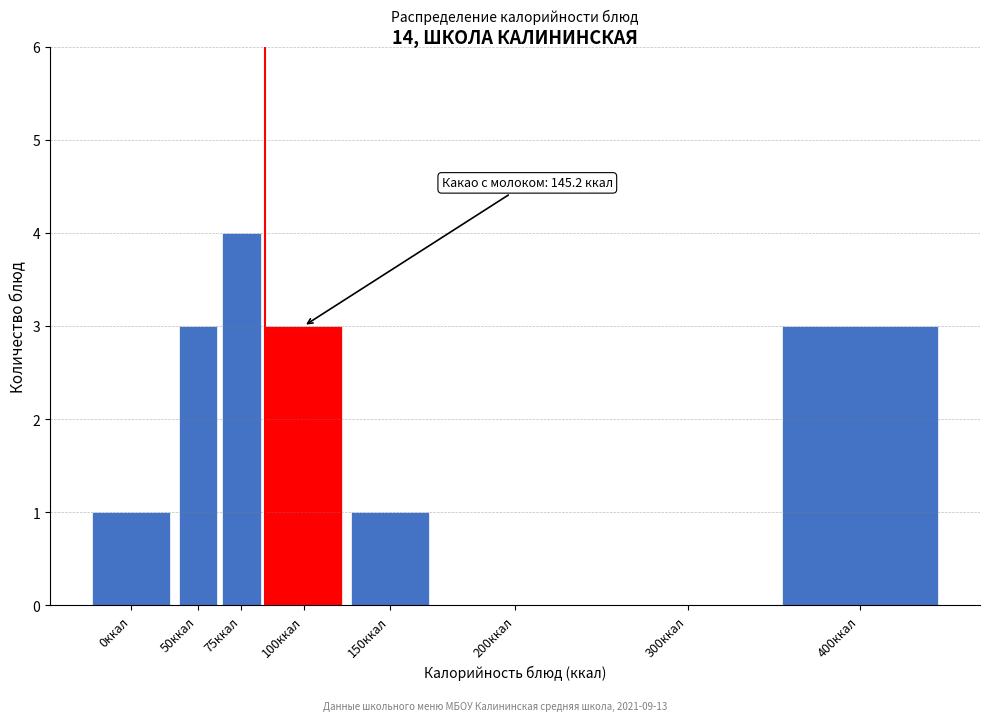

Reading right to left, list all the values displayed in this chart.

400ккал=3	300ккал=0	200ккал=0	150ккал=1	100ккал=3	75ккал=4	50ккал=3	0ккал=1